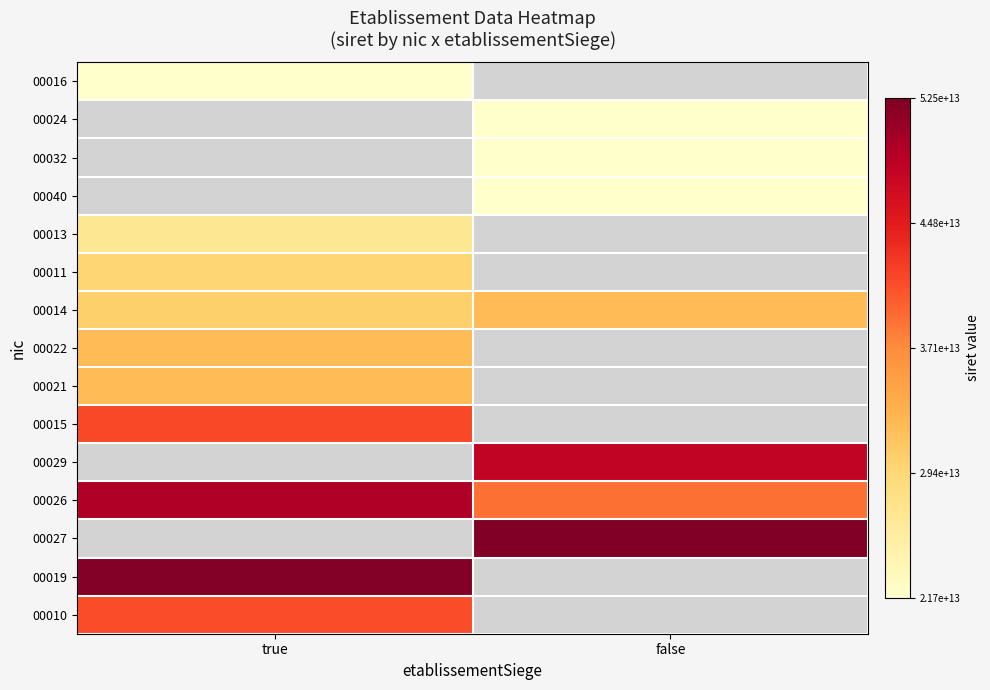

How many values in the 00014 series are below 32294143600014?

1